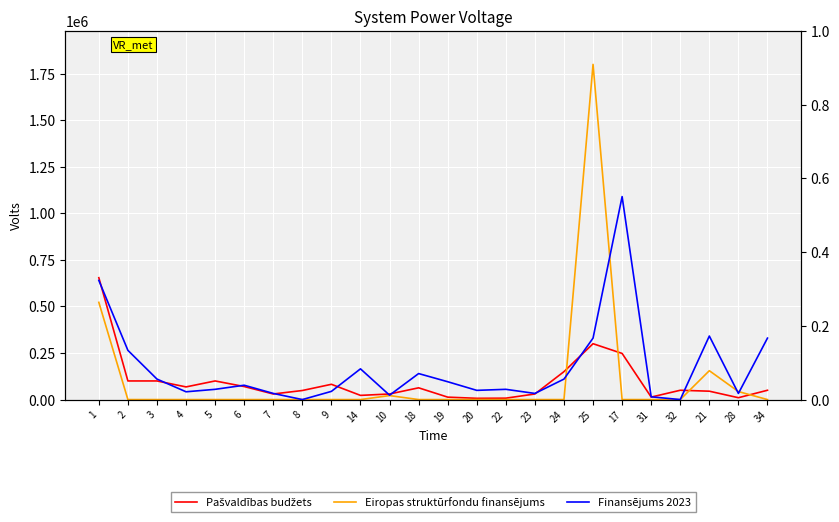

True or false: Eiropas struktūrfondu finansējums has a value of 522058.8 at 1.

True